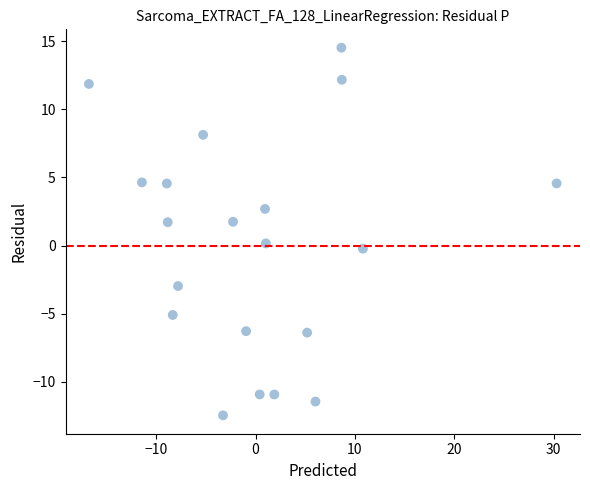

What is the range of X values (max minus min)?

47.1